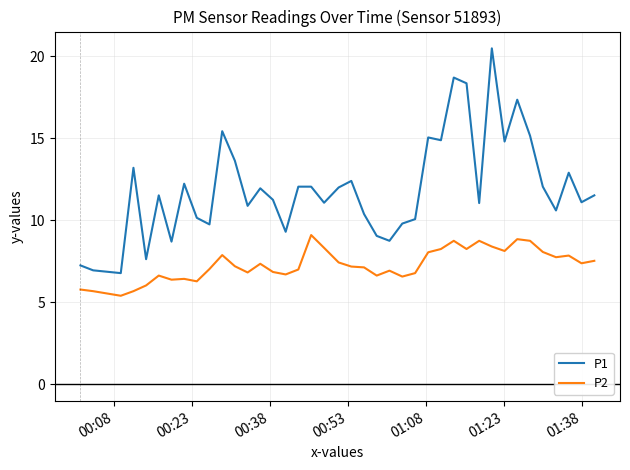

What are all the series names shown in the legend?

P1, P2